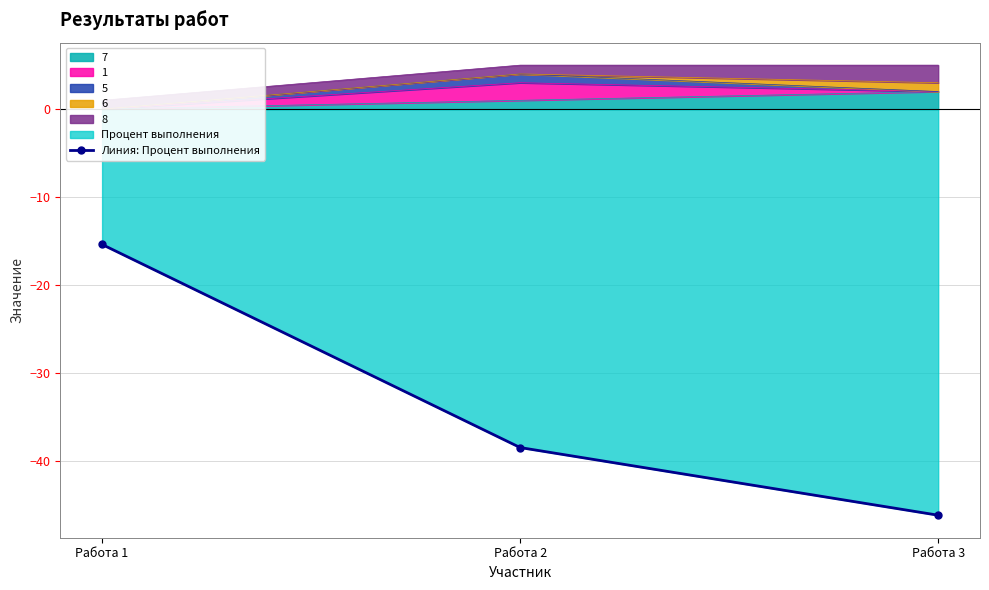

How many lines are shown in the chart?

1